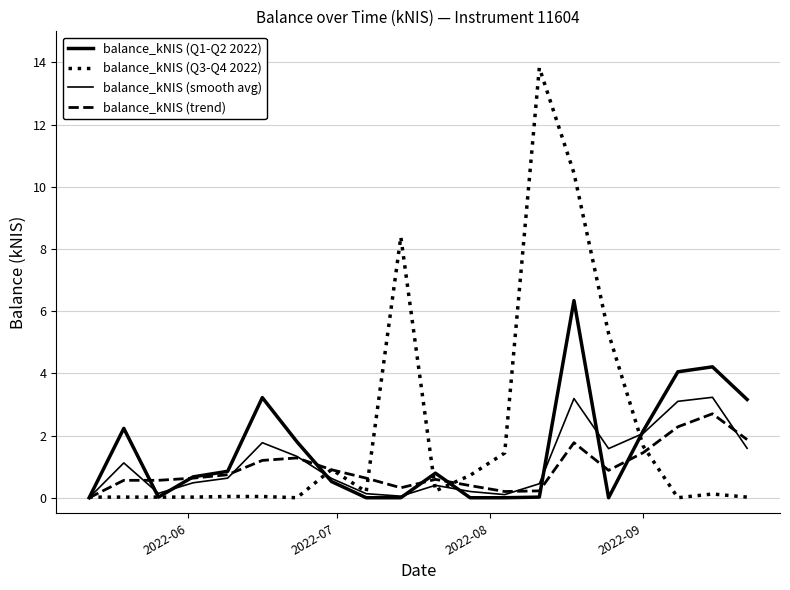

Does the chart display data point markers on the line(s)?

No